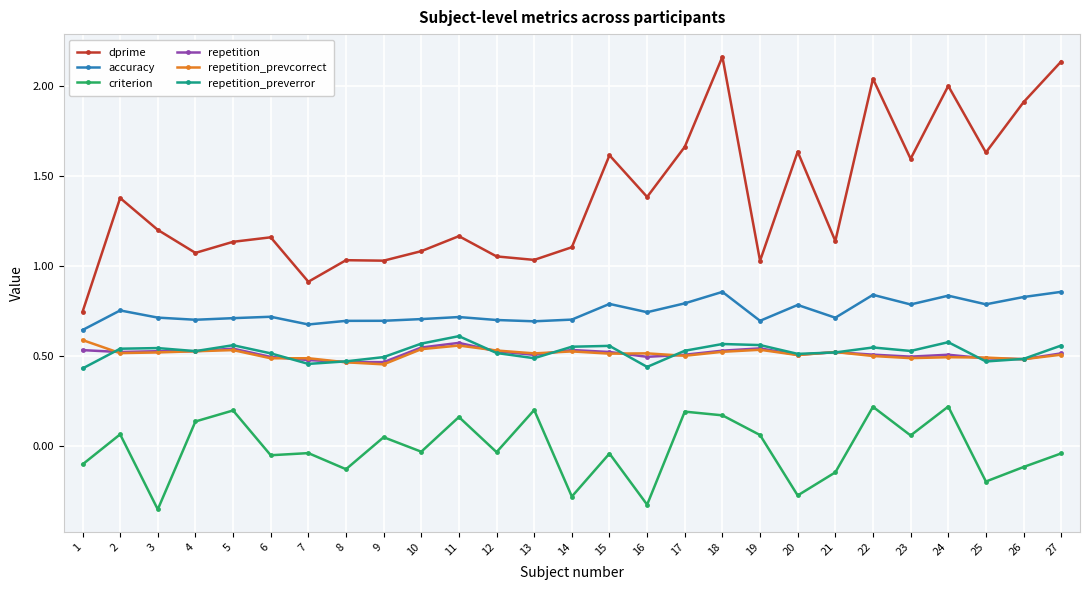

How many data points in dprime are above 1?

25